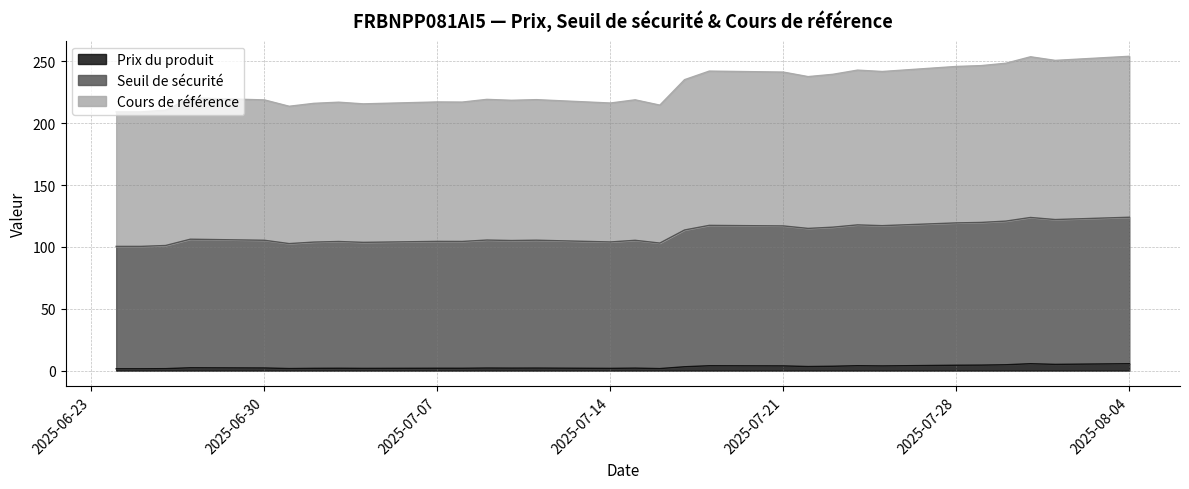

What are all the series names shown in the legend?

Prix du produit, Seuil de sécurité, Cours de référence